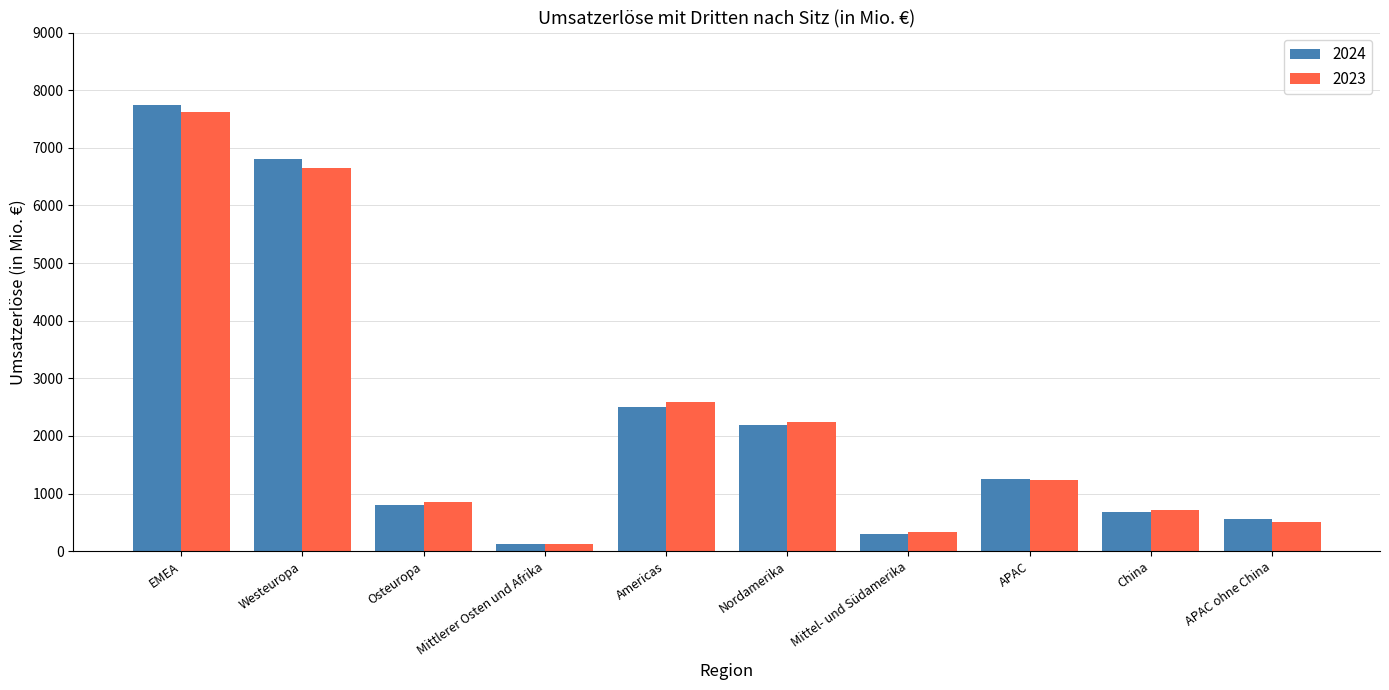

Count the number of categories in the chart.

10